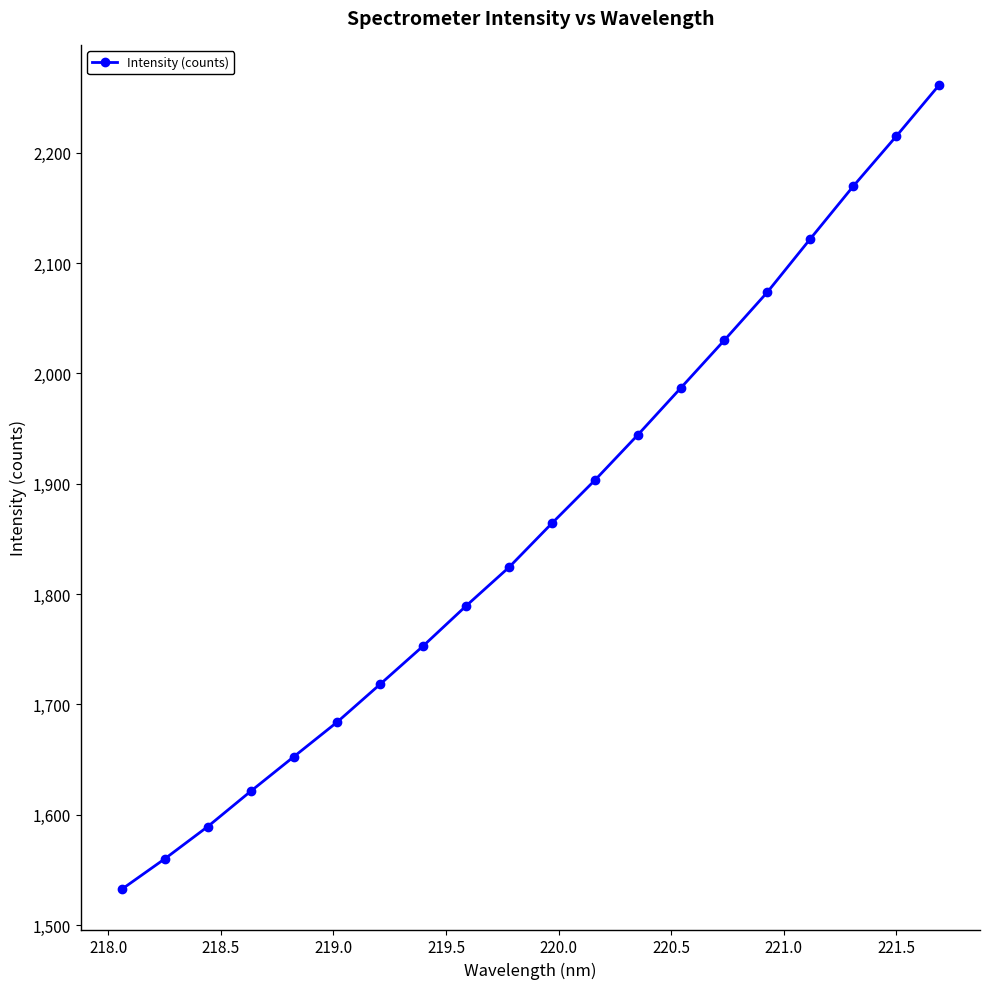

What is the value of the 20th point from the left?

2261.4